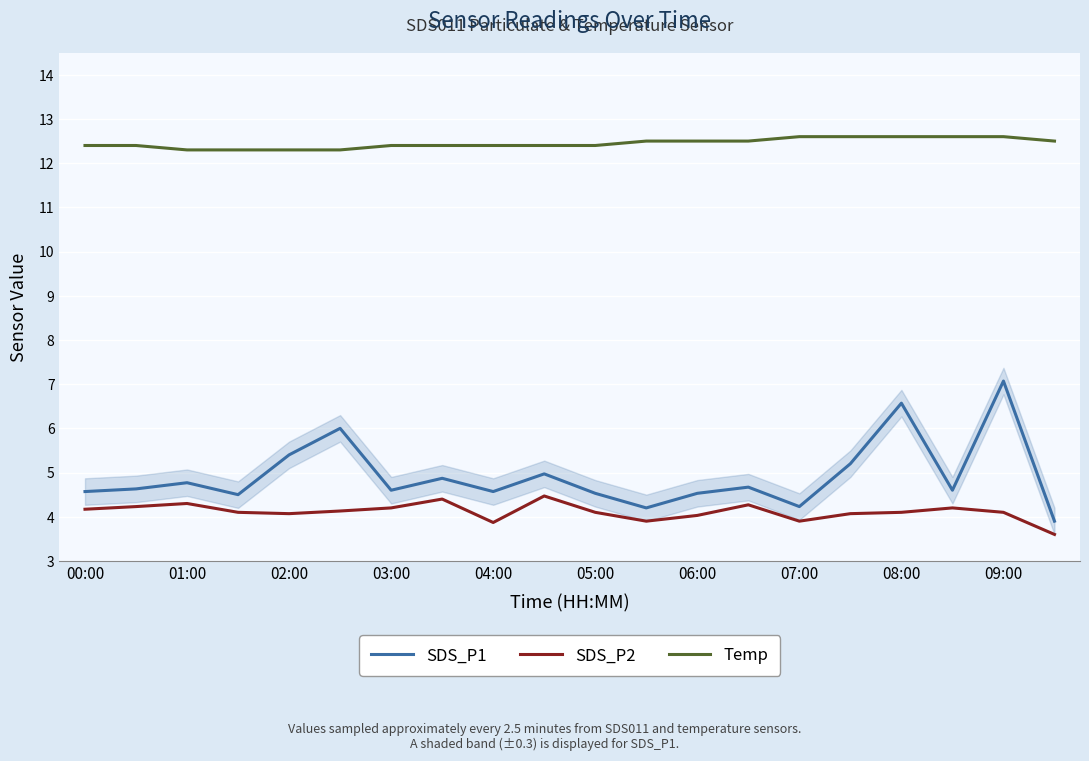

What is the difference between the maximum and minimum values in the Temp series?

0.3